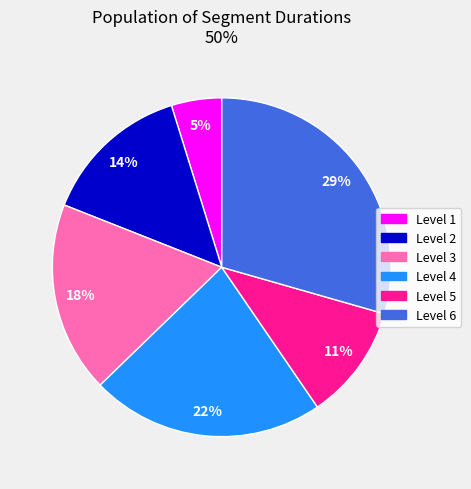

Rank the categories by value from highest to lowest.

Level 6, Level 4, Level 3, Level 2, Level 5, Level 1